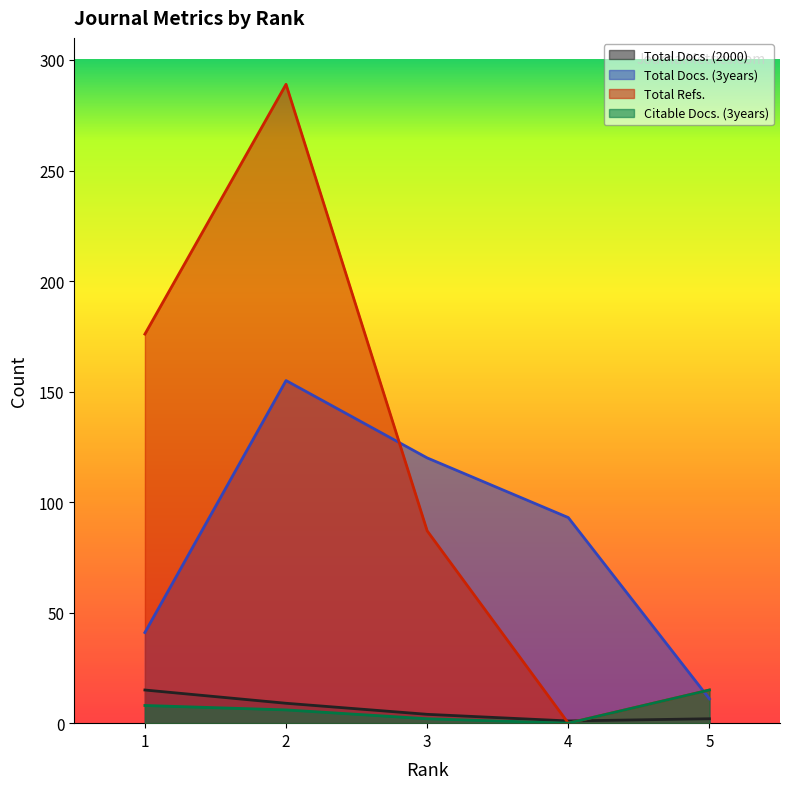

What is the highest value of the Total Docs. (2000) series?

15